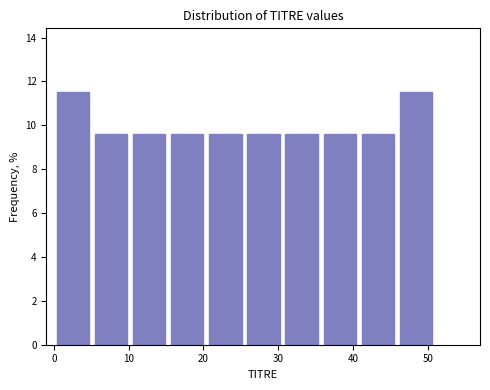

Reading left to right, list every bar in this chart as the range it spans on the x-axis followed by its height. Neither the bar edges nor the heights are printed on the chart, so give them approximately, as read against the axes.

0.0 to 5.1: 11.6
5.1 to 10.2: 9.6
10.2 to 15.3: 9.6
15.3 to 20.4: 9.6
20.4 to 25.5: 9.6
25.5 to 30.6: 9.6
30.6 to 35.7: 9.6
35.7 to 40.8: 9.6
40.8 to 45.9: 9.6
45.9 to 51.0: 11.6